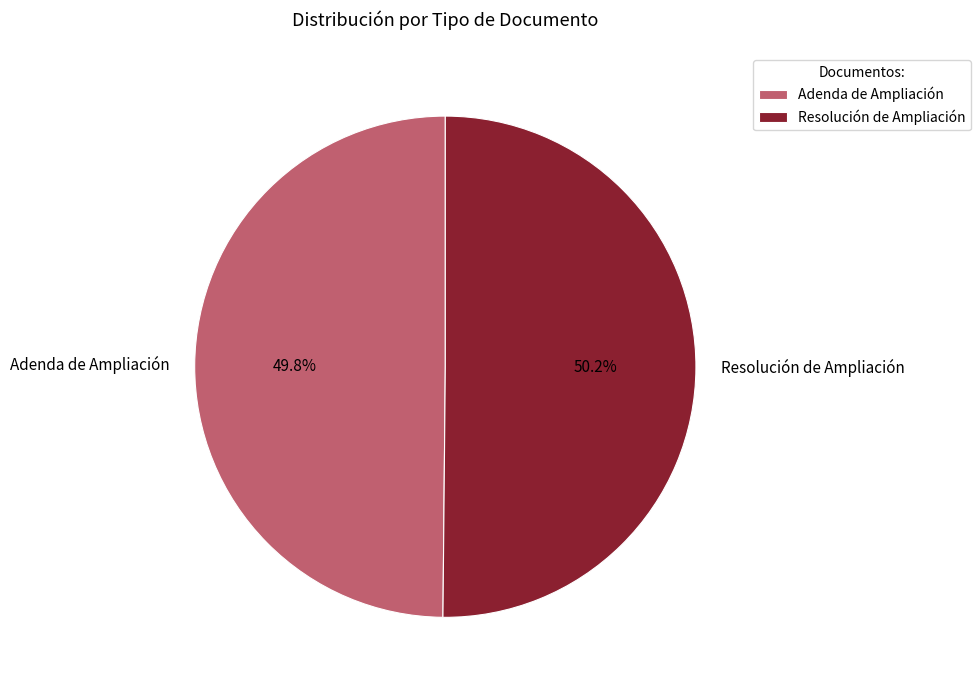

To the nearest percent, what portion does Resolución de Ampliación represent?

50%